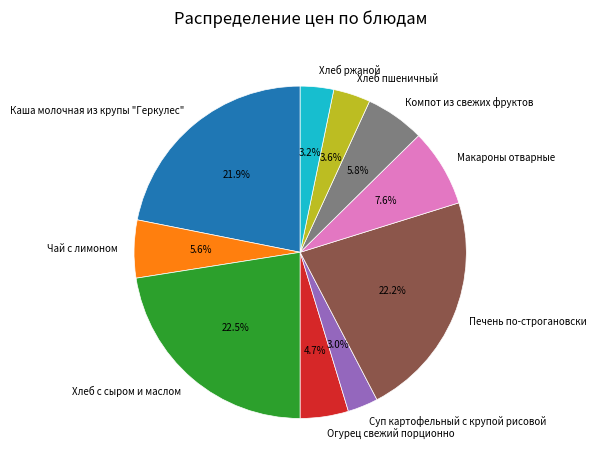

What is the ratio of the value at Огурец свежий порционно to the value at Хлеб пшеничный?

1.3